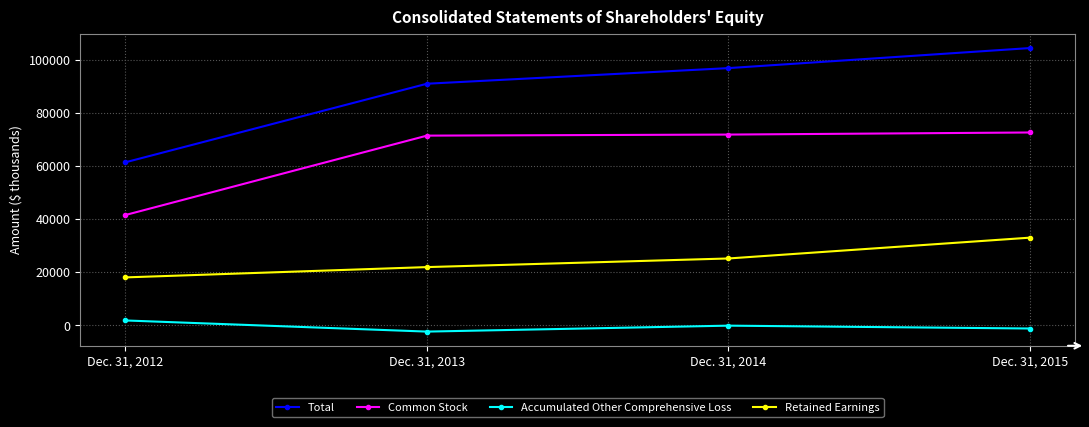

True or false: Total and Retained Earnings intersect in this chart.

False